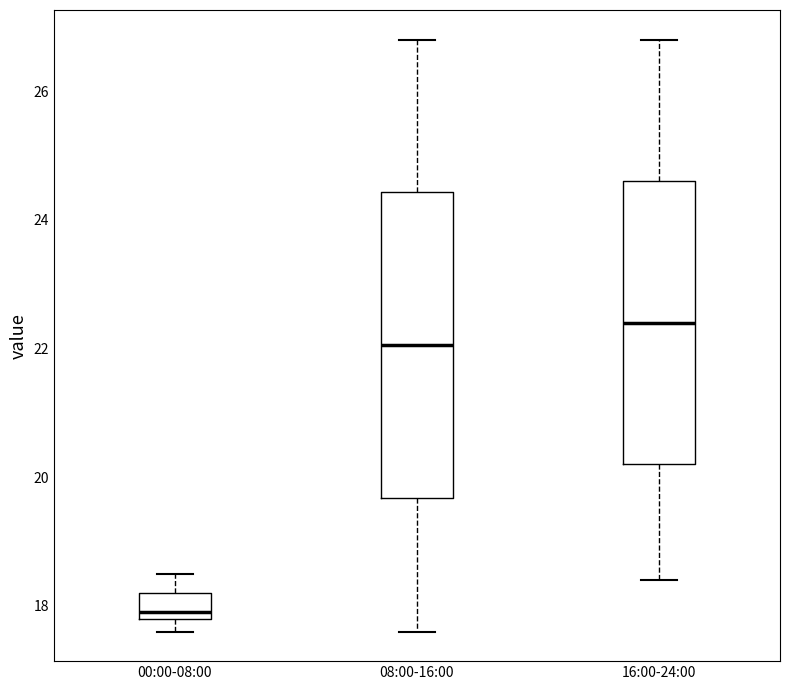

Comparing the boxes themselves (not the whiskers), which one is the tallest?

08:00-16:00